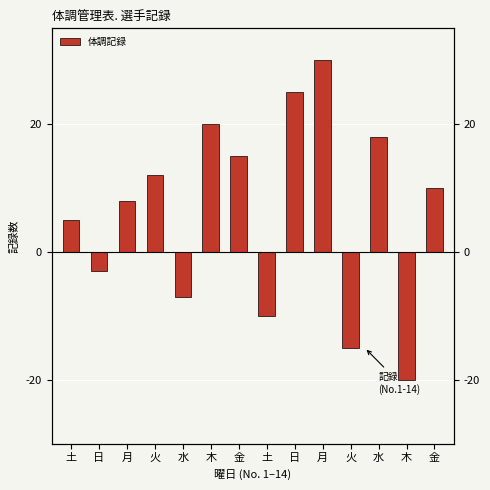

The value at 水 is 18. True or false?

True